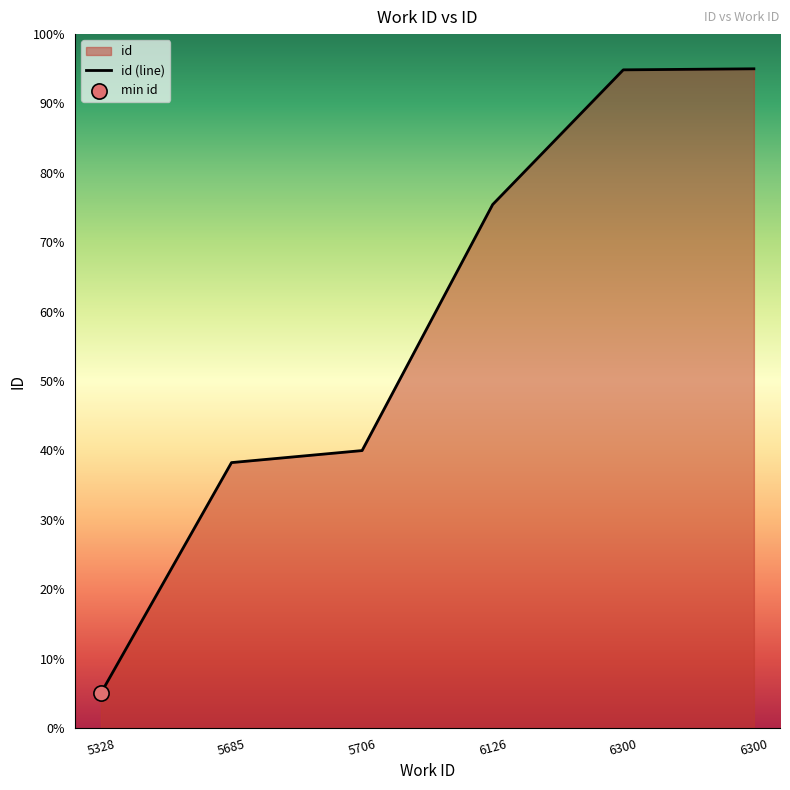

Between 6300 and 6126, which is larger?

6300